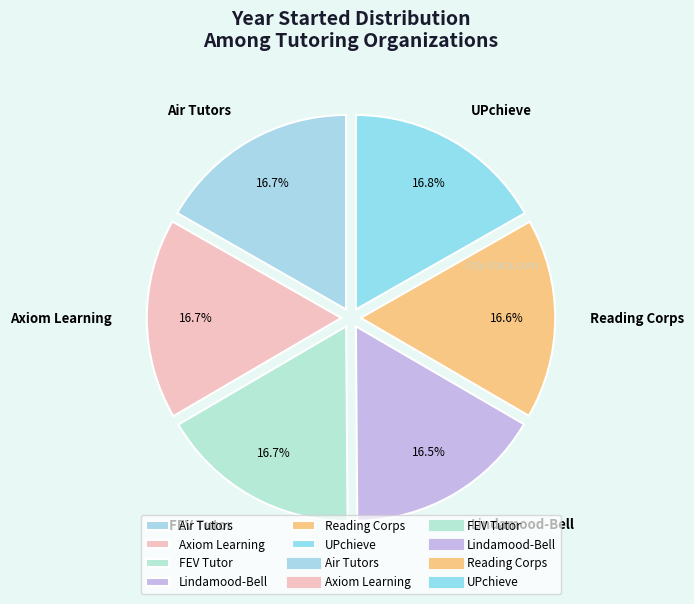

How many segments does this pie chart have?

6